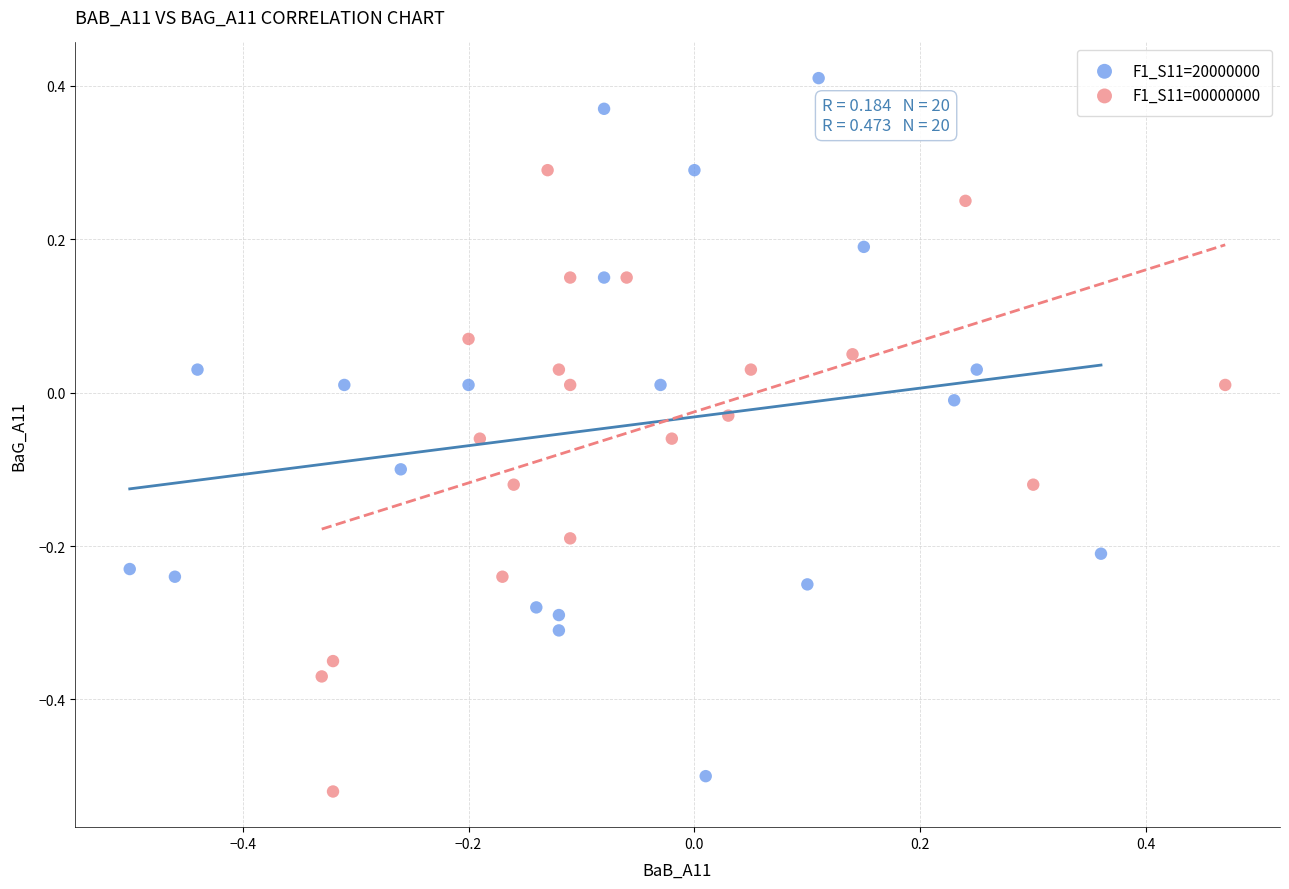

Which series has the widest spread of Y values?

F1_S11=20000000